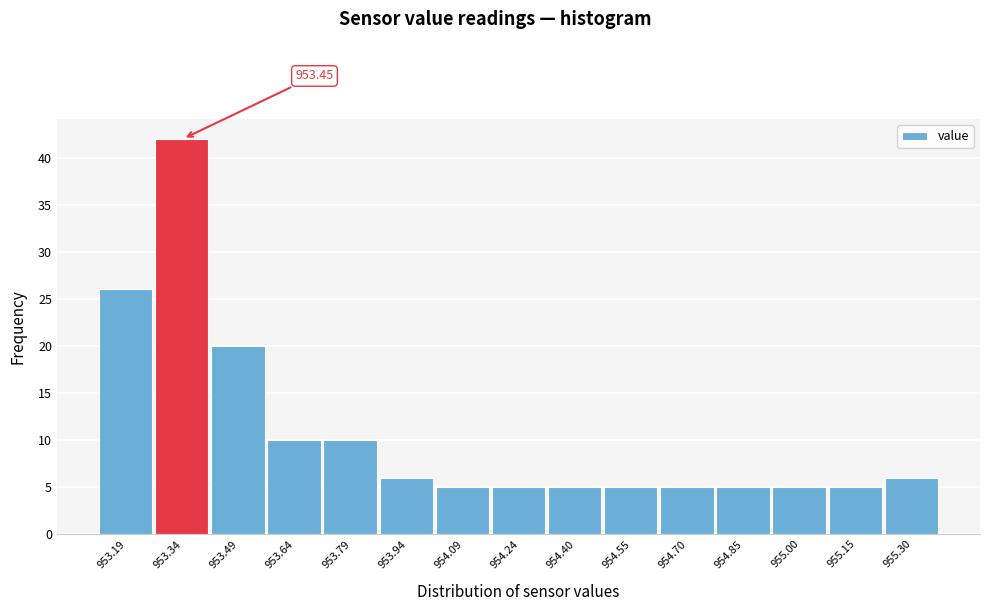

What is the ratio of the value at 955.30 to the value at 953.94?

1.0